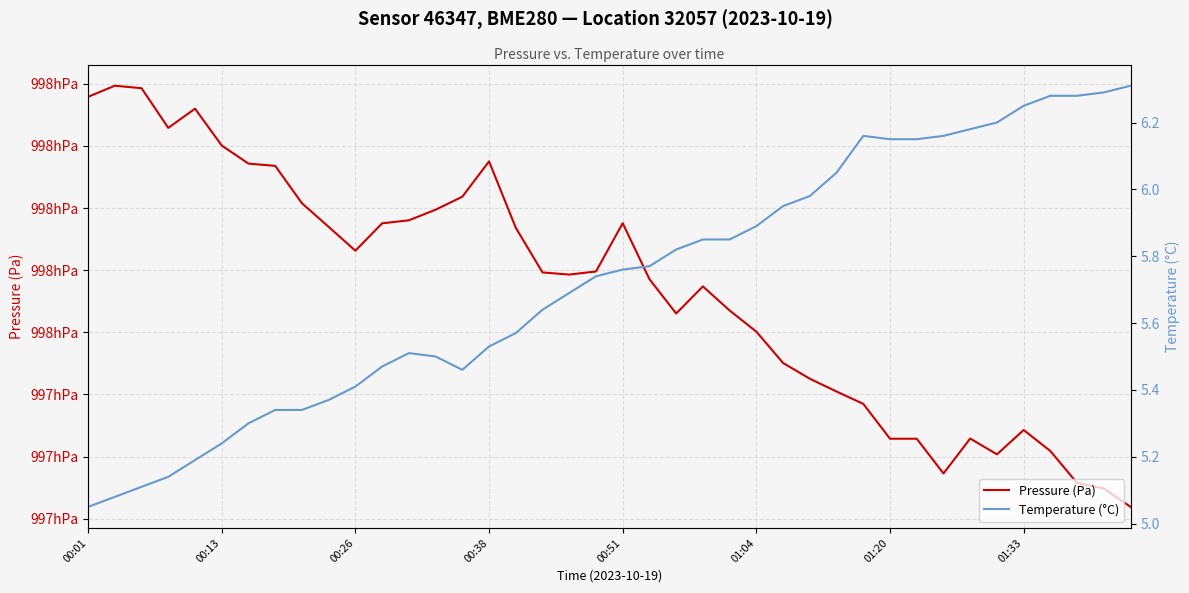

What is the total value across all series at 26?

99756.1